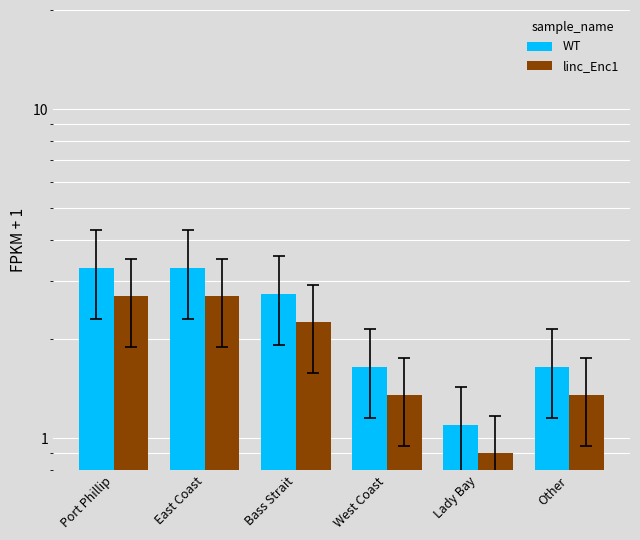

What value does the WT series have at Bass Strait?

2.8